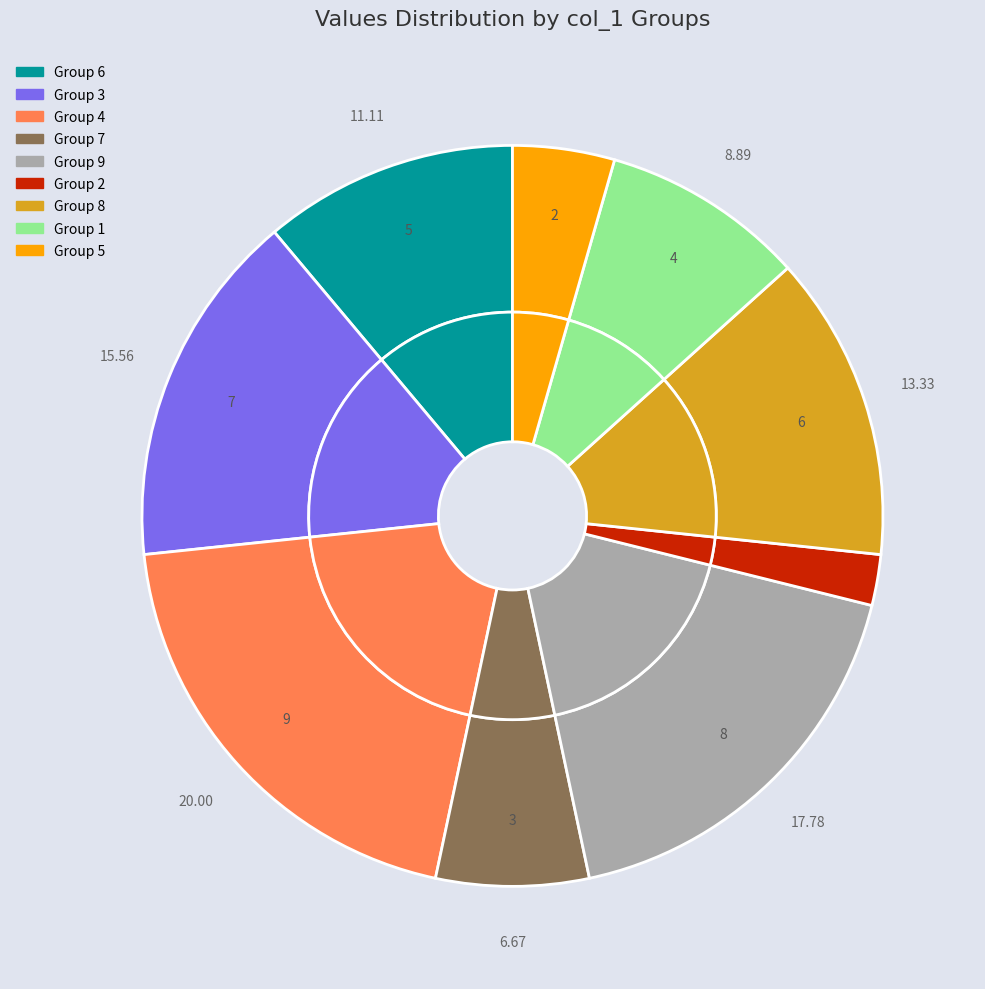

Do col_1=6 and col_1=8 together represent more than half of the pie?

No